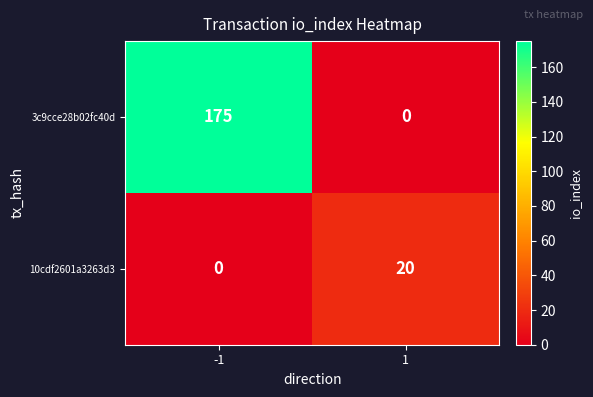

What is the spread (max minus min) of values at -1?

175